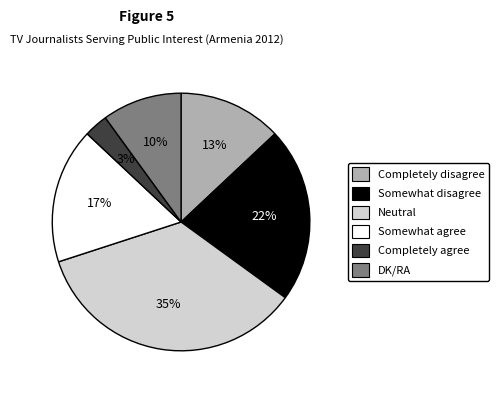

What percentage is the Somewhat disagree slice, to the nearest percent?

22%